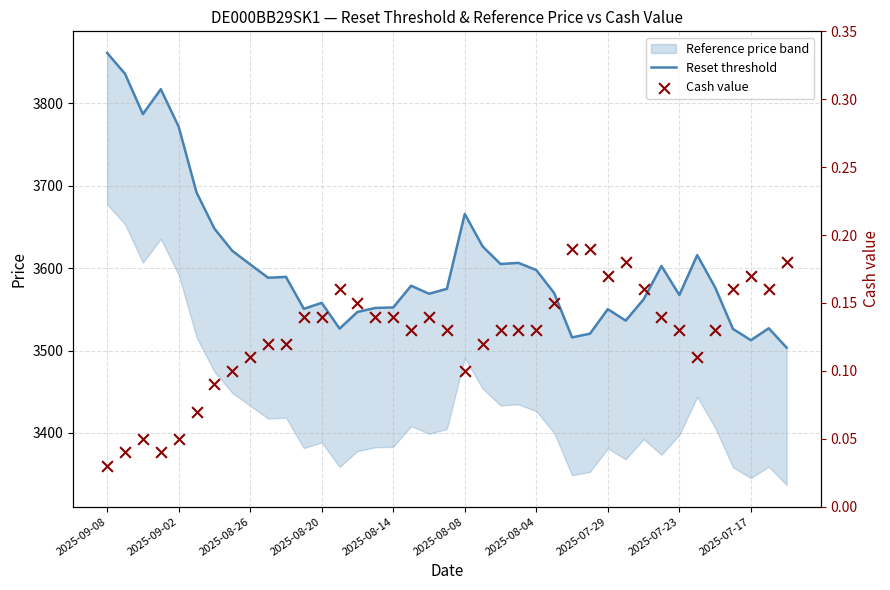

What is the total value across all series at 14?

3547.1